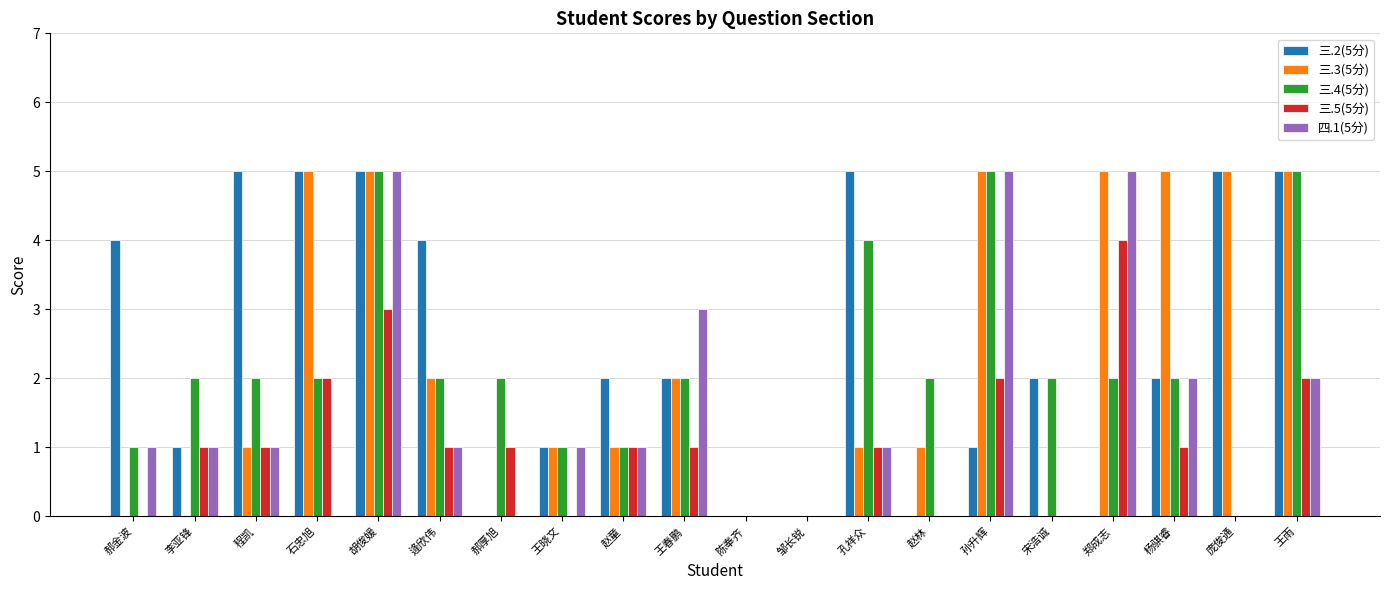

What is the maximum value for 四.1(5分)?

5